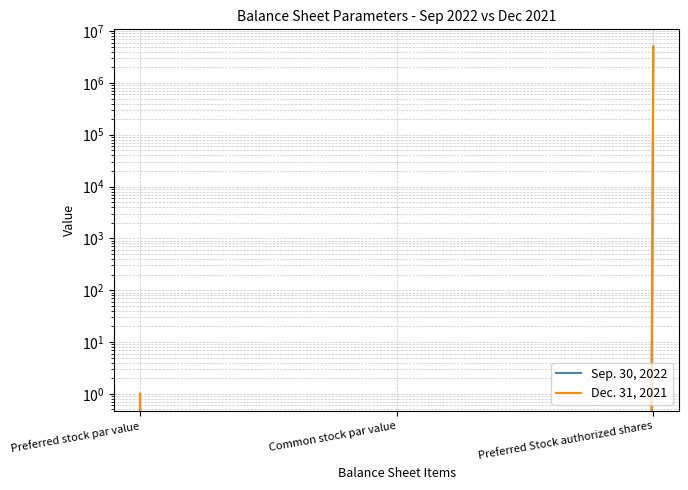

How many series are shown in this chart?

2